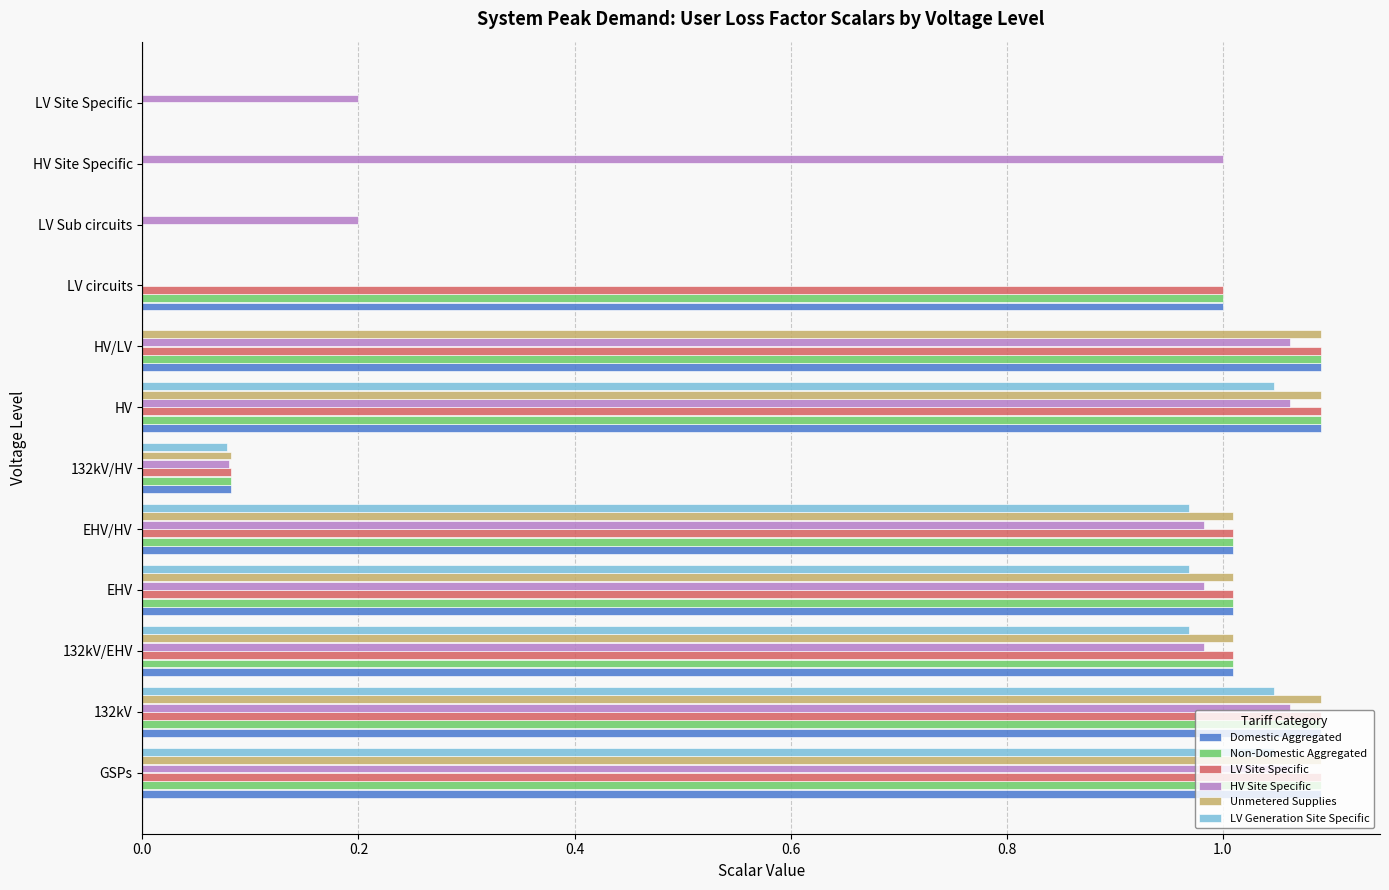

Is it true that LV Generation Site Specific equals 0.6 at EHV?

False